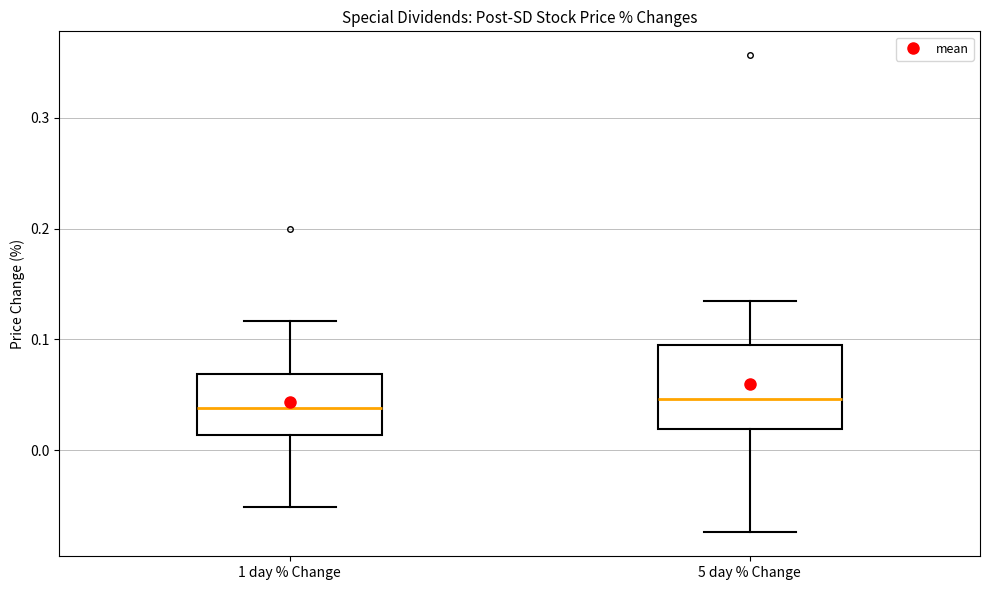

Which box is the tallest, from its lower edge to its upper edge?

5 day % Change